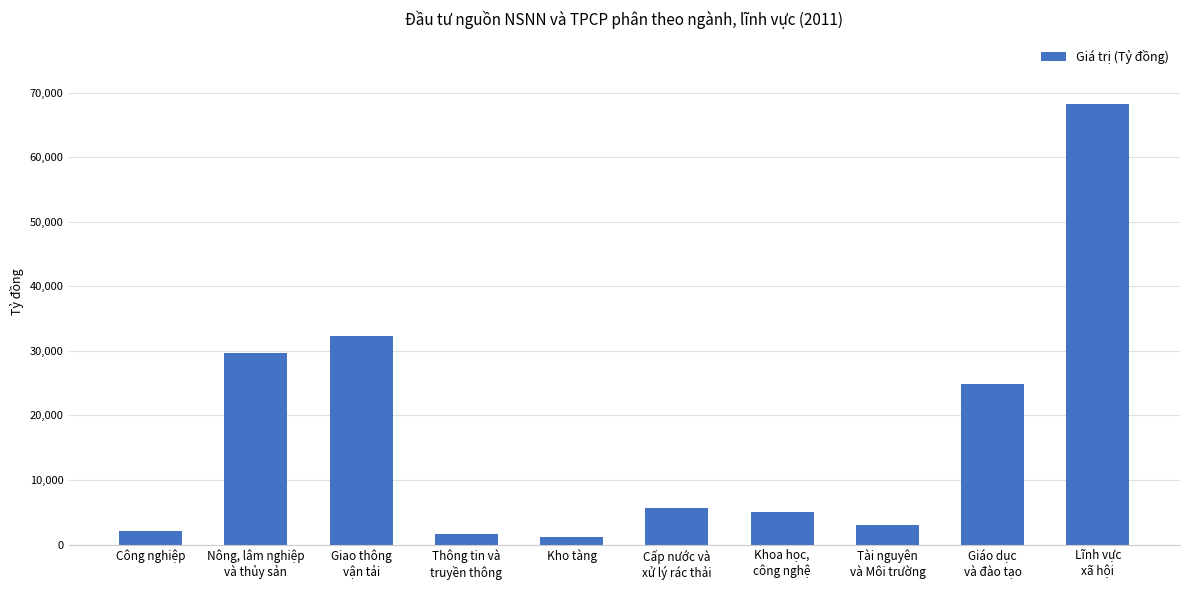

What is the maximum value shown in the chart?

68161.3